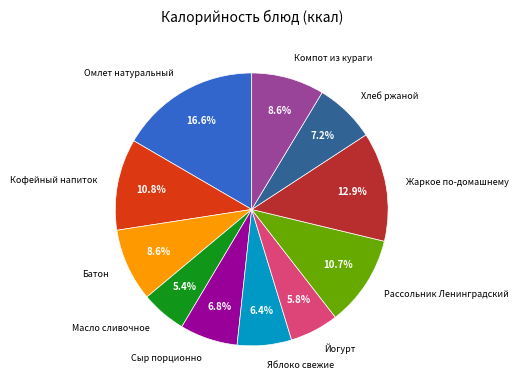

To the nearest percent, what is the combined percentage of Яблоко свежие and Батон?

15%